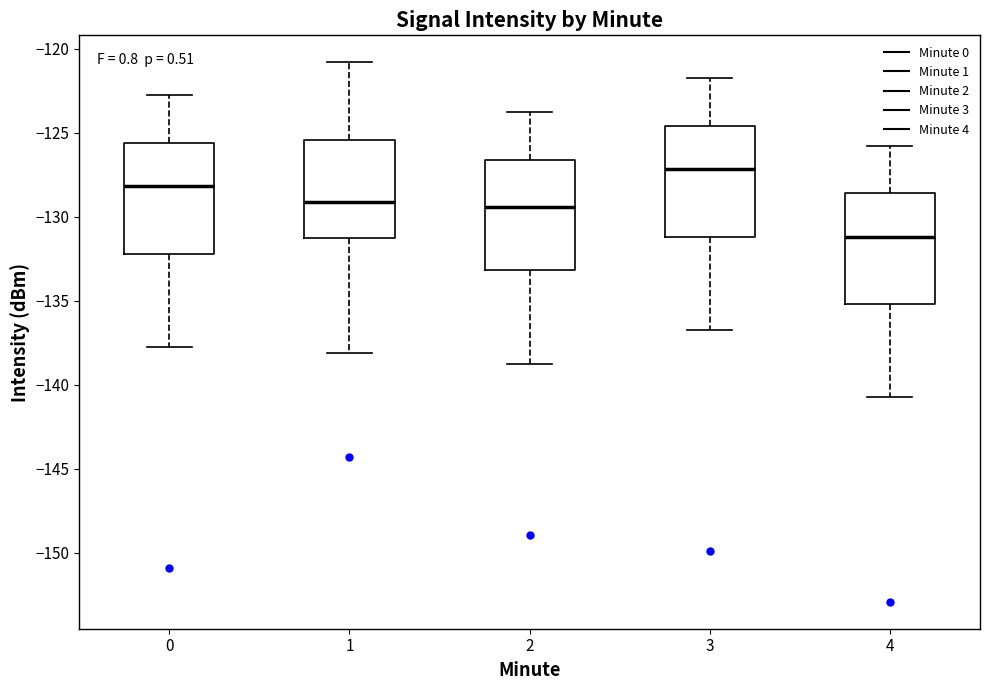

Where is the lower edge of the box at x = 0 on the y-axis? The values are not printed on the chart, so give them approximately, as read against the axis.

-132.0